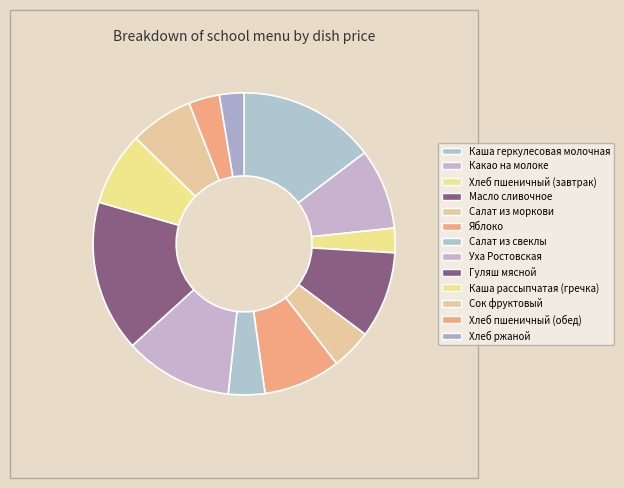

What is the largest slice in the pie chart?

Гуляш мясной